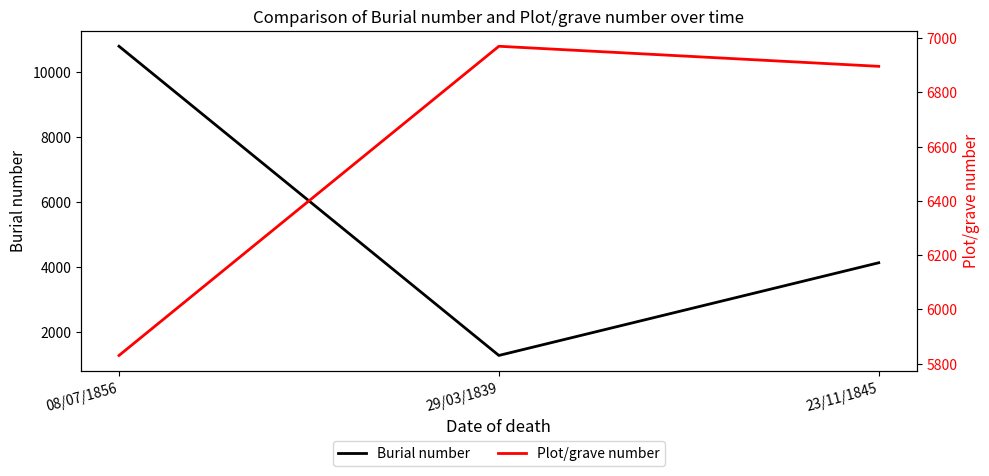

The Burial number series shows 969 at 23/11/1845. True or false?

False